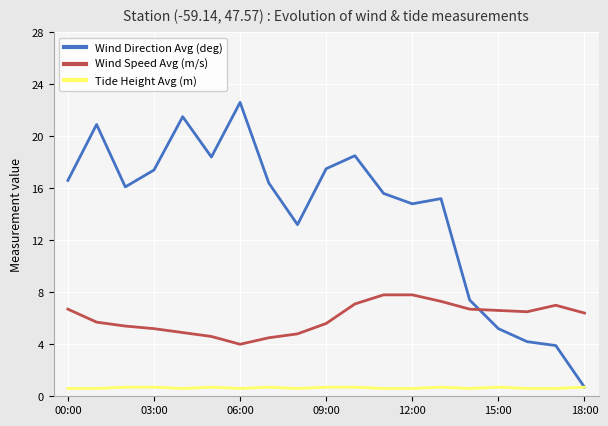

What is the smallest value displayed?

0.6